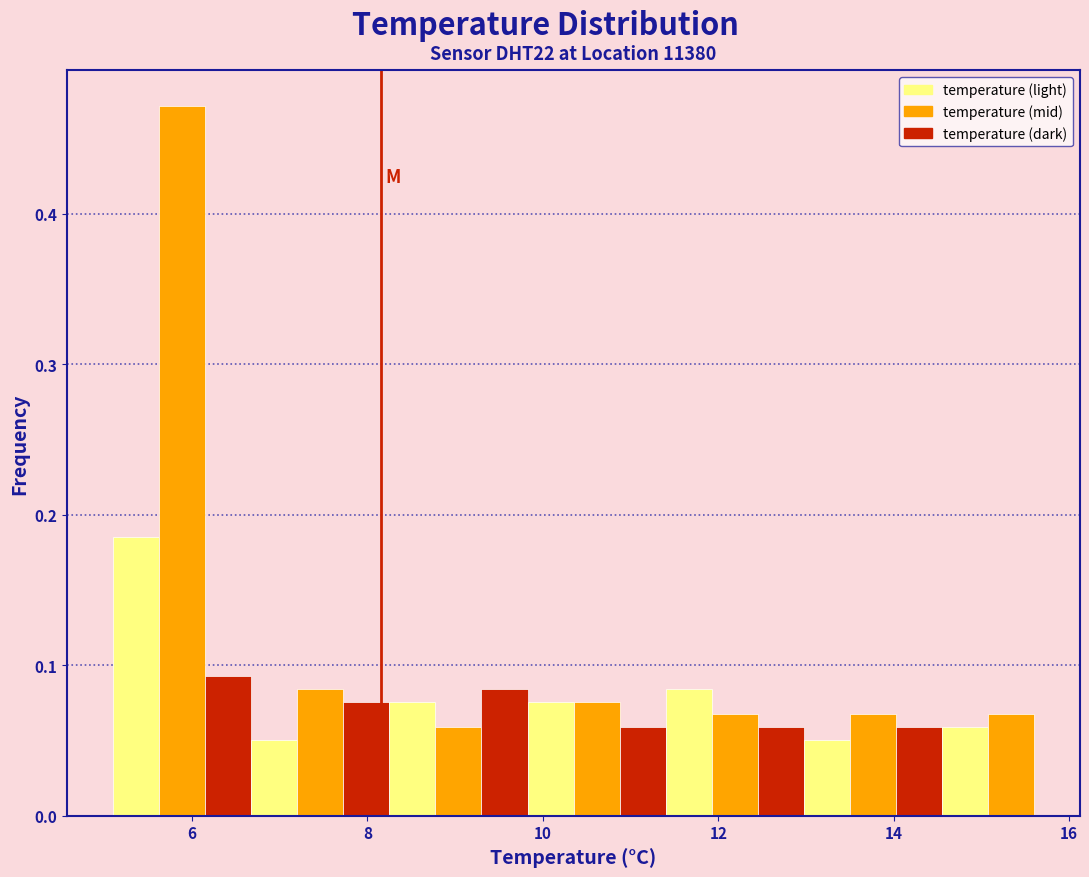

Read against the x-axis, roughly where is the centre of the tallest bar?

5.8